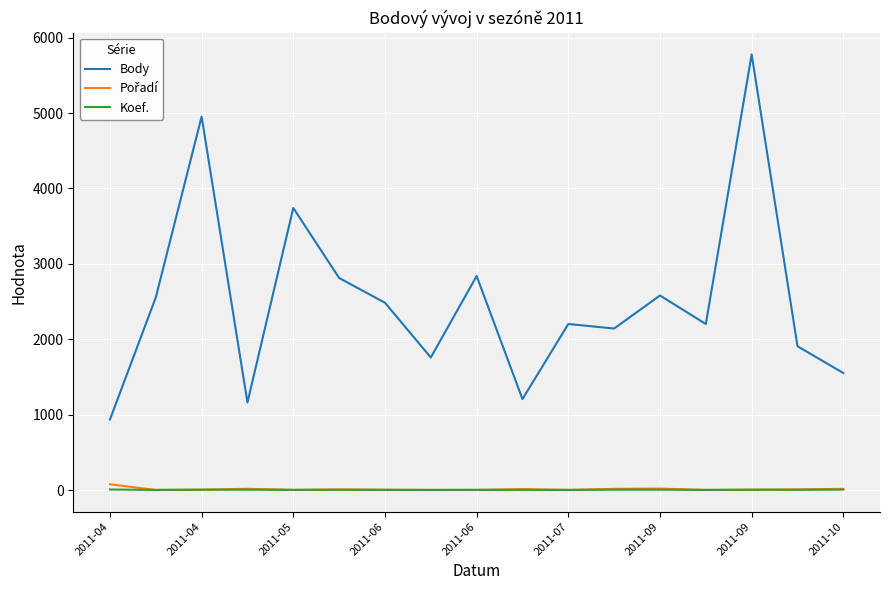

True or false: Koef. has more than 0 points higher than both neighbors.

True